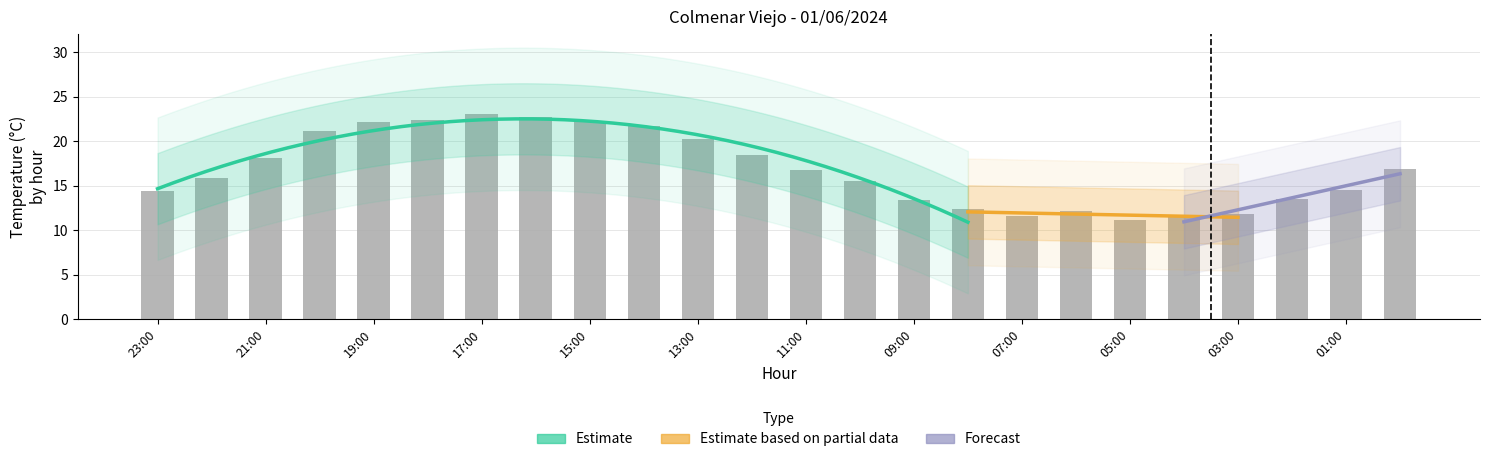

What is the value of the Tenperartura (C) bar at the 12th from the left?

18.5